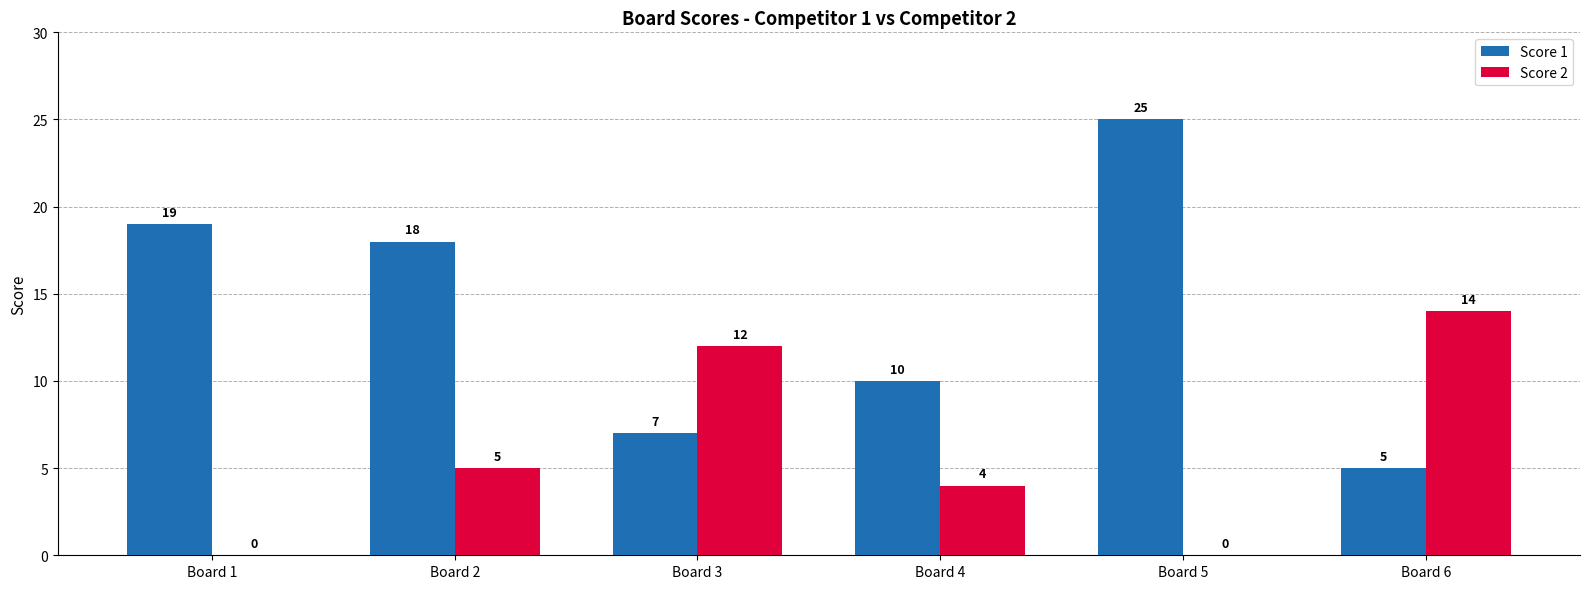

How many groups of bars are there?

6